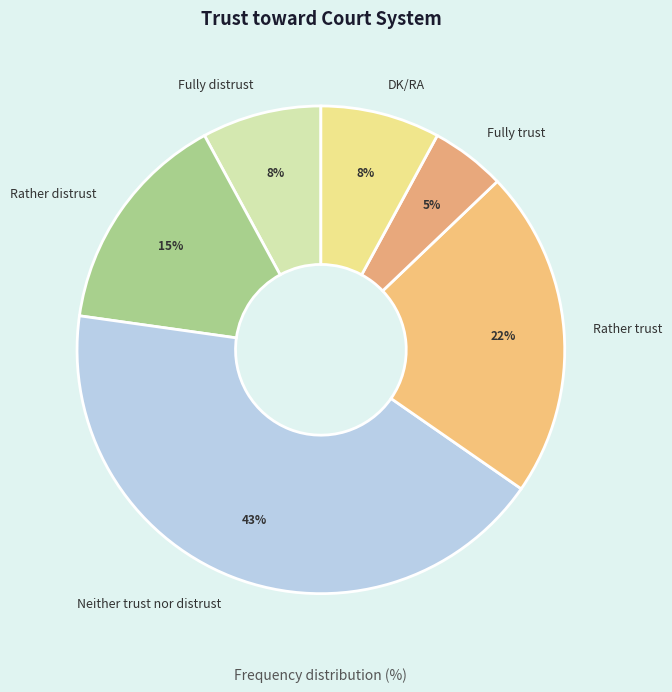

Do Fully distrust and DK/RA together represent more than half of the pie?

No